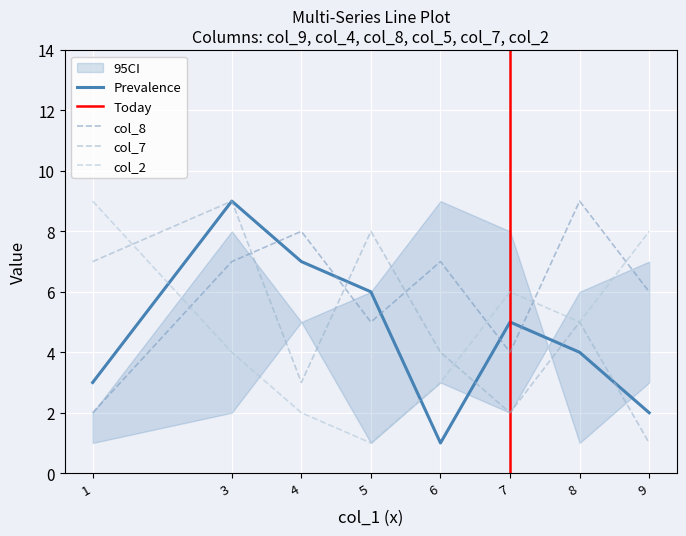

What is the difference between the second highest and minimum values in the col_7 series?

7